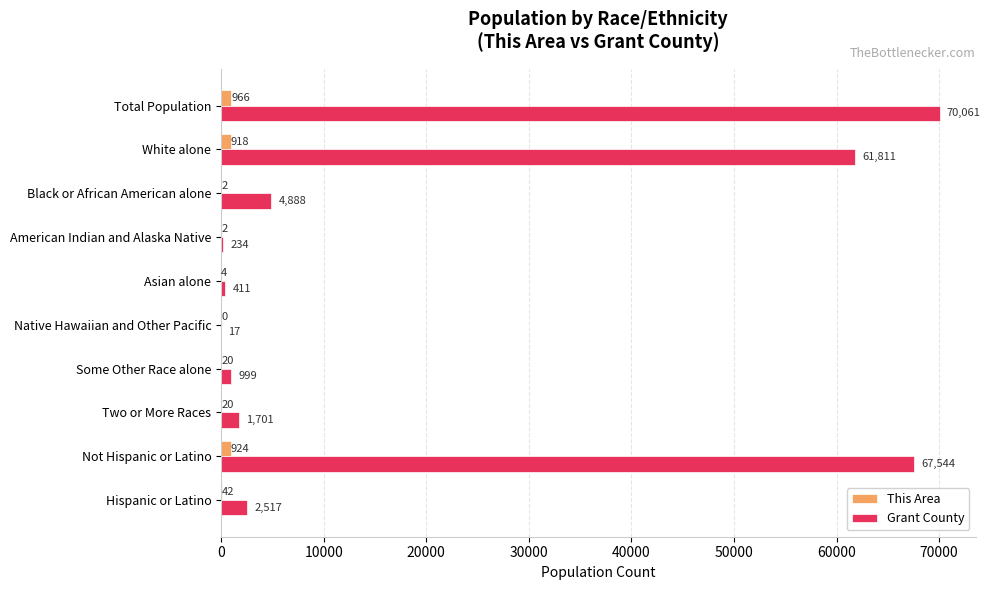

At which label does This Area reach its peak?

Total Population